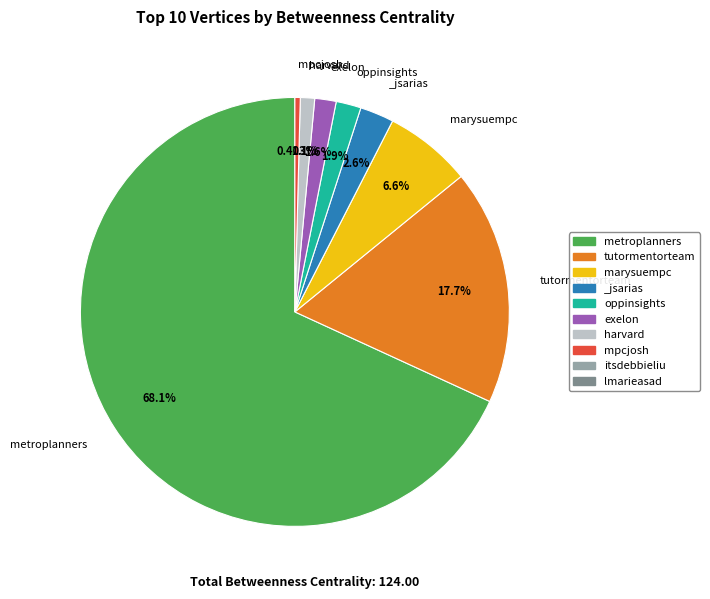

Is there a majority slice in this chart?

Yes